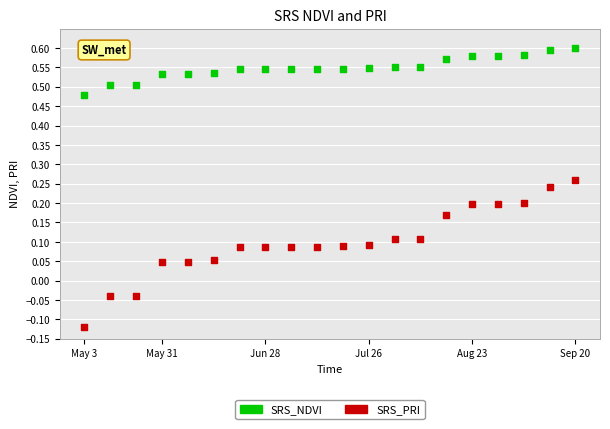

Across all data points, what is the range of Y values (max minus min)?

0.7